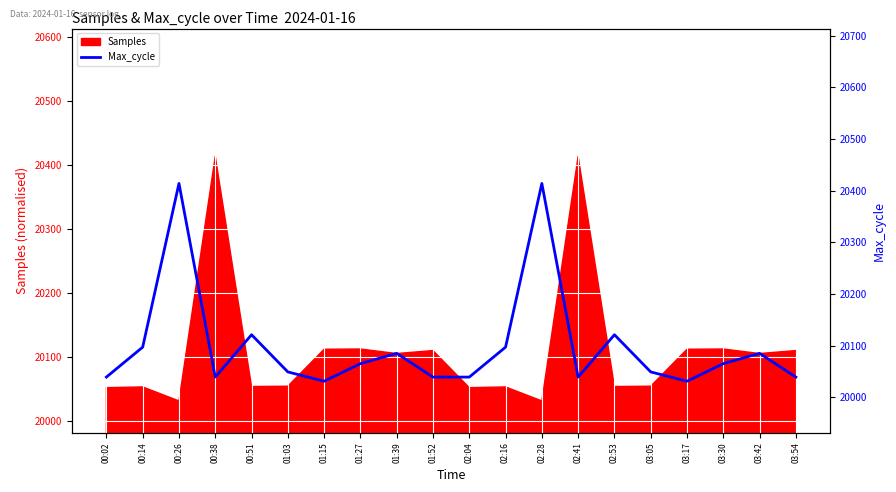

What is the difference between the second highest and minimum values?

383